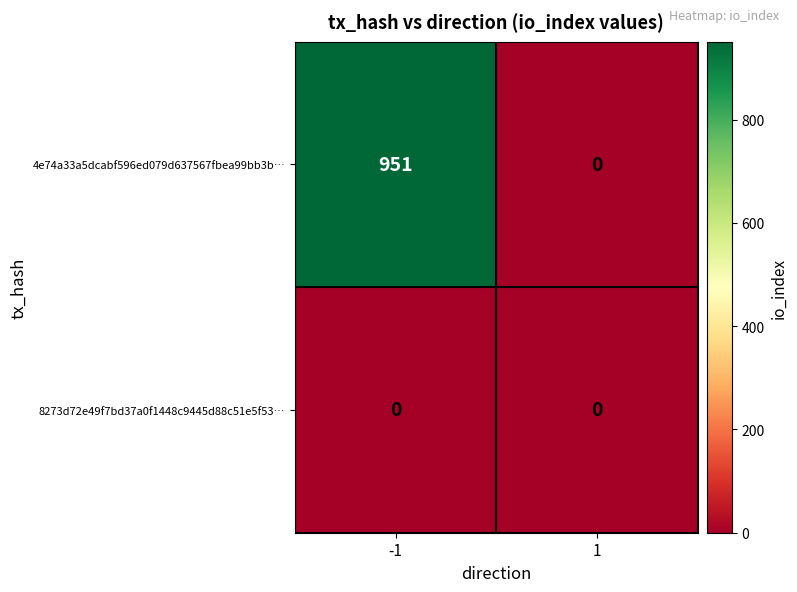

How many positive values does the 4e74a33a5dcabf596ed079d637567fbea99bb3b… series have?

1